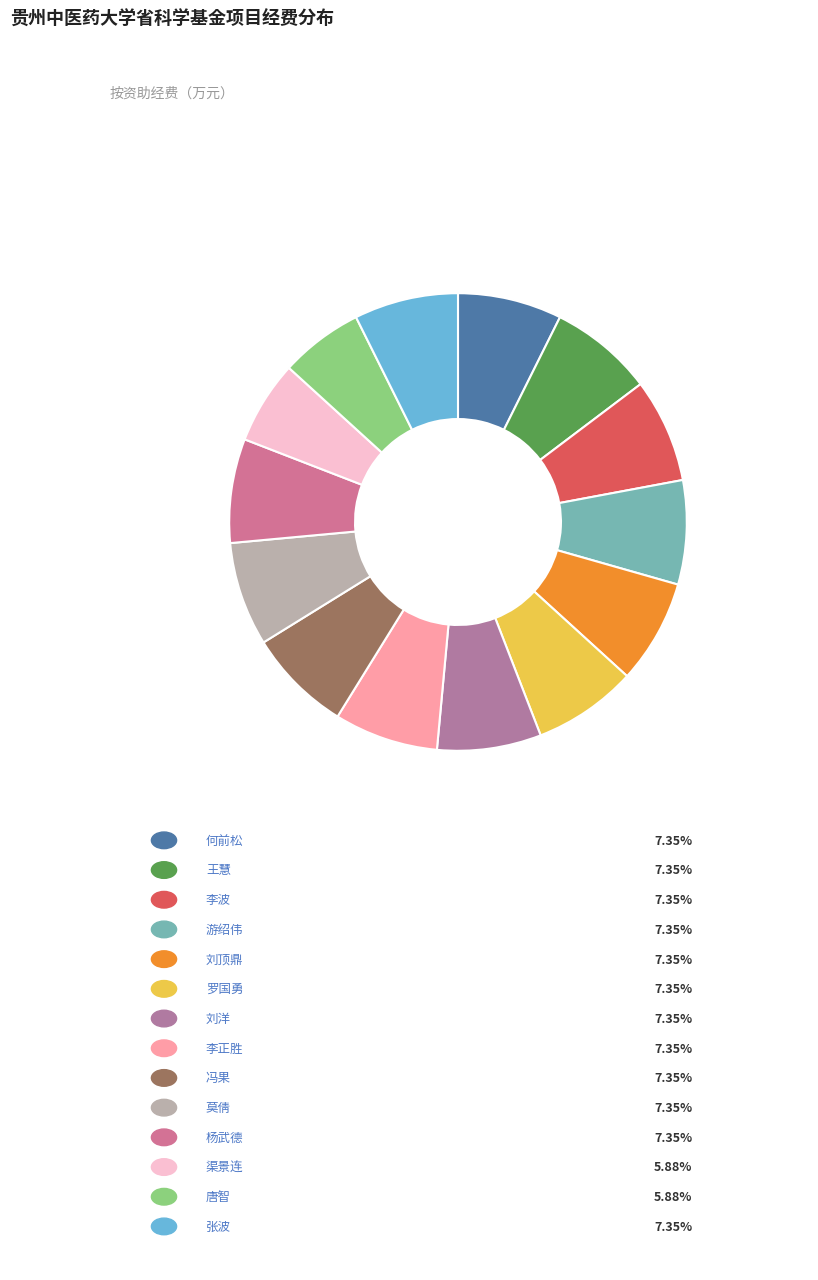

Which slice is the largest?

何前松